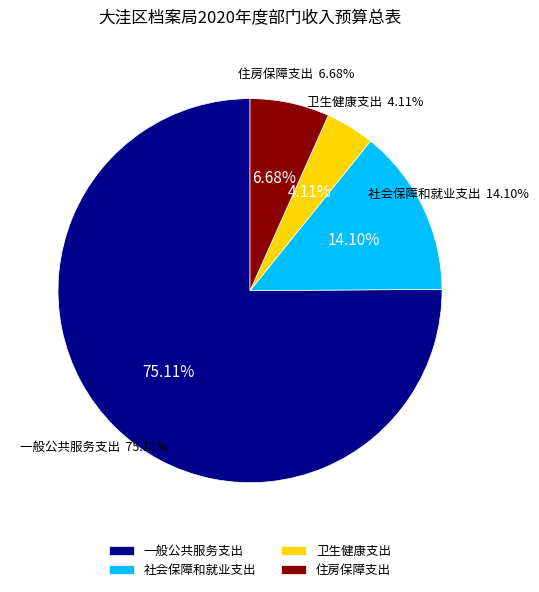

True or false: 社会保障和就业支出 accounts for 14% of the total.

True